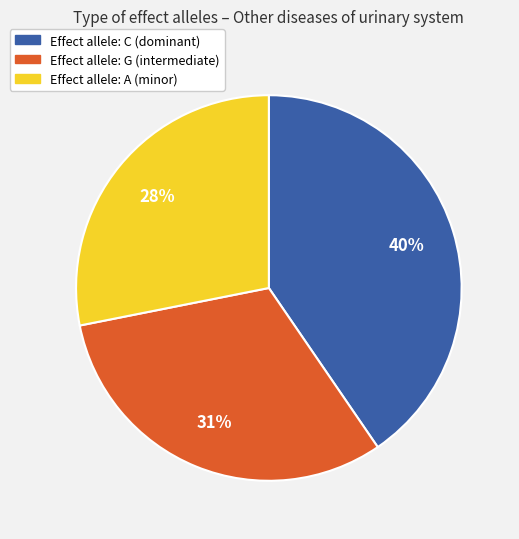

To the nearest percent, what is the average slice percentage?

33%